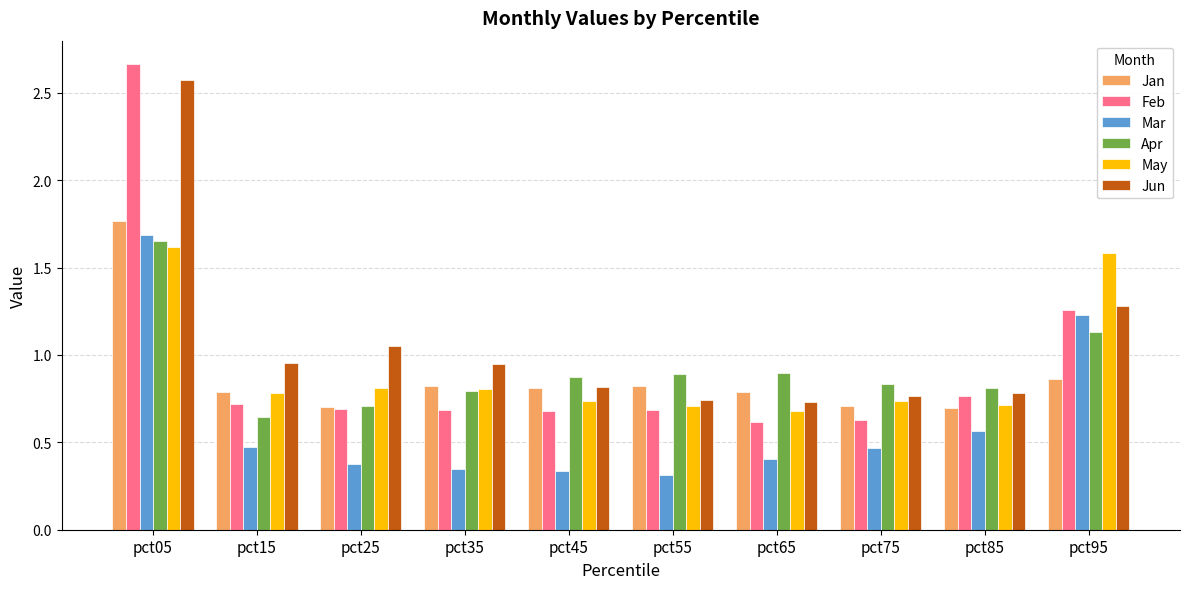

Which series has the widest spread of values?

Feb